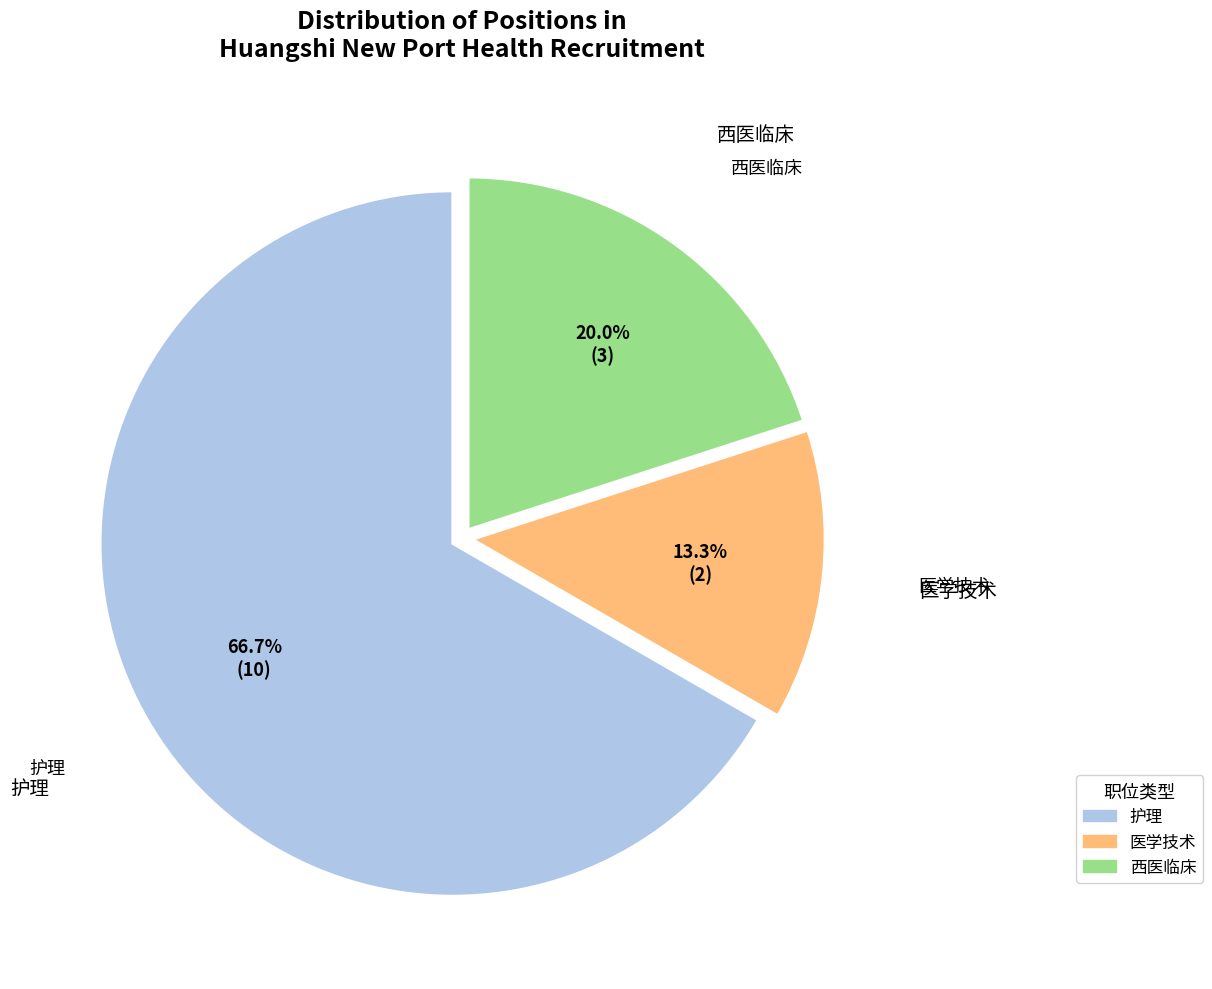

To the nearest percent, what is the difference between the 医学技术 and 护理 slice percentages?

53%